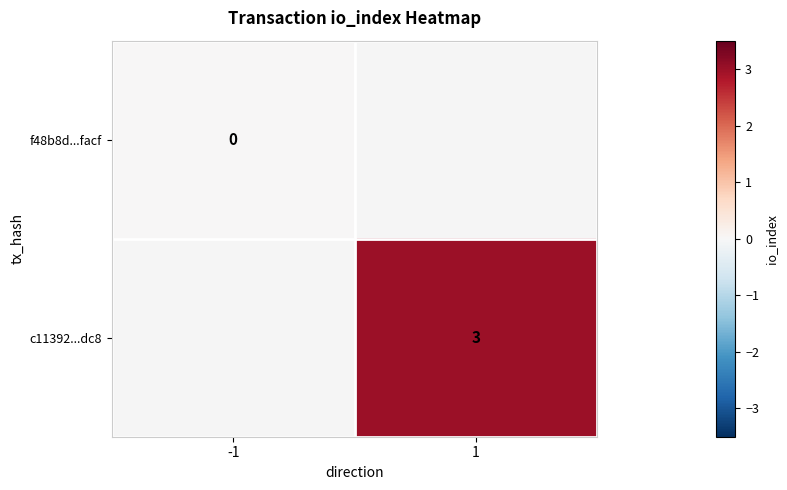

The c11392...dc8 series shows 3 at 1. True or false?

True